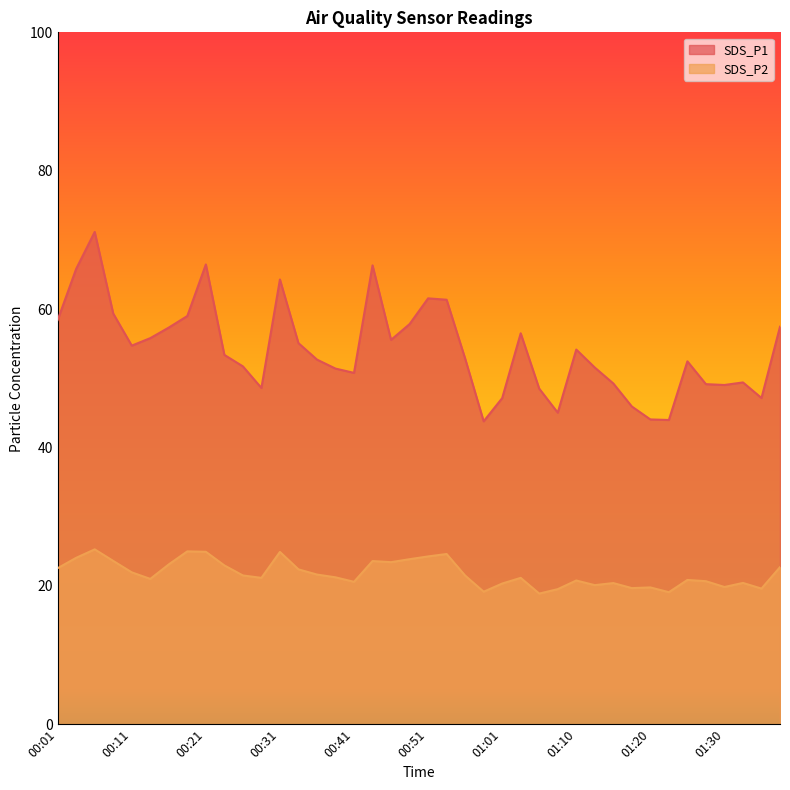

Which category has the lowest value in the SDS_P1 series?

00:58